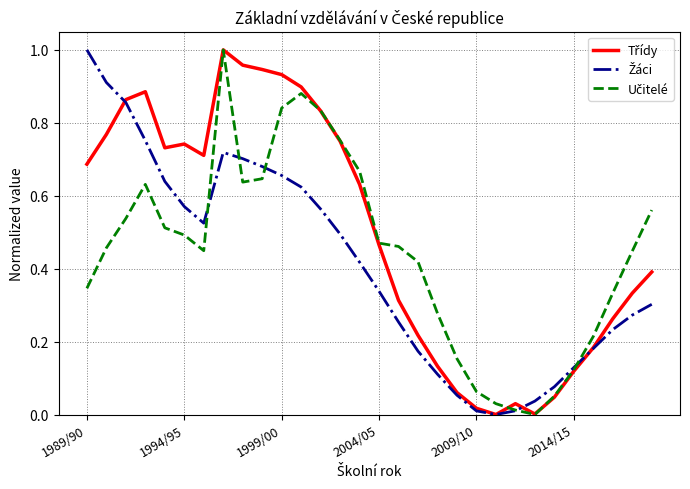

Where is the first local maximum for Žáci?

7